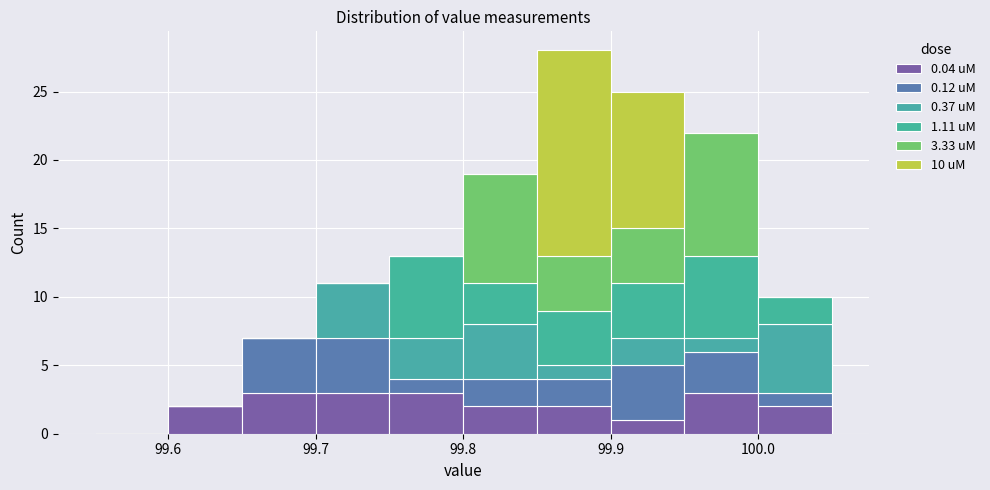

Which range on the x-axis has the tallest stacked bar (by total height)?

99.85 to 99.90